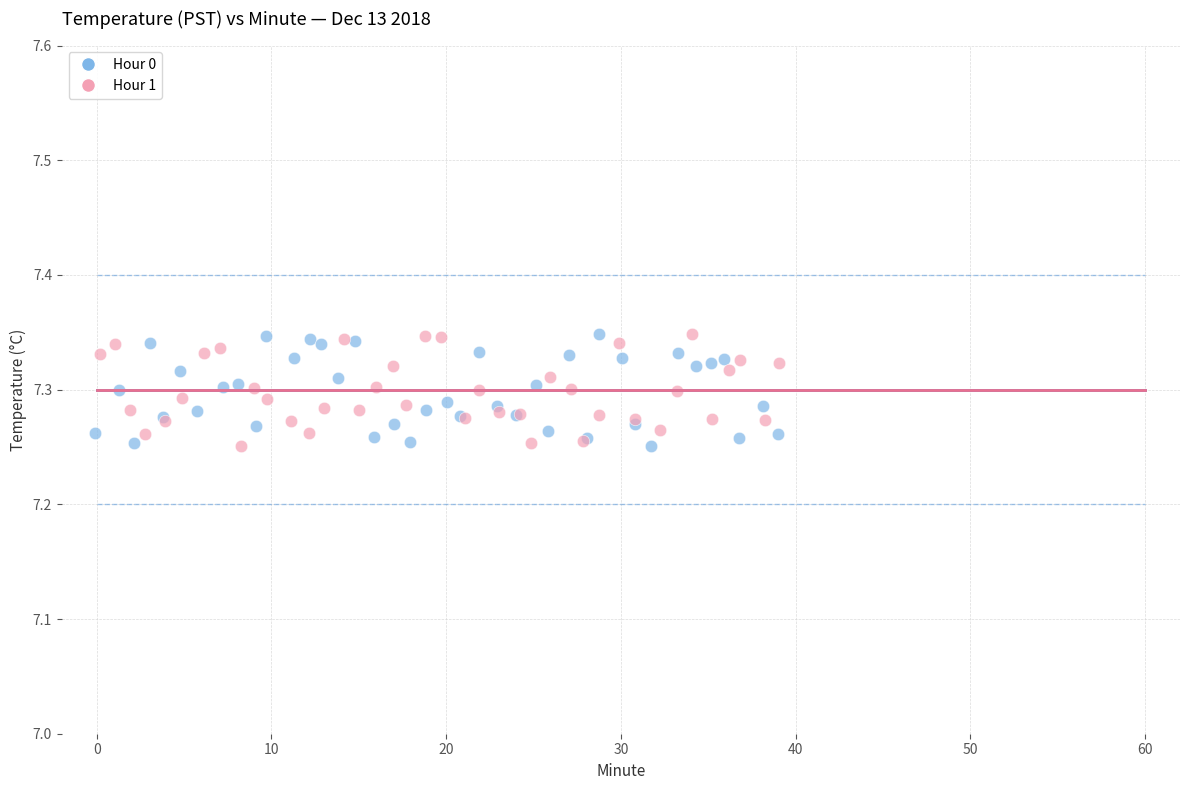

What are all the series names shown in the legend?

Hour 0, Hour 1